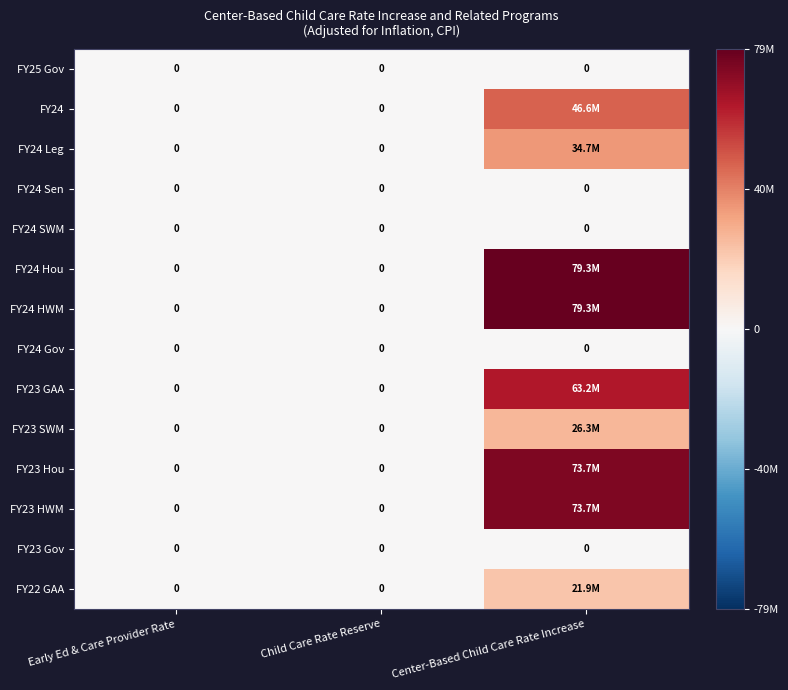

The FY24 Hou series shows 0 at Child Care Rate Reserve. True or false?

True